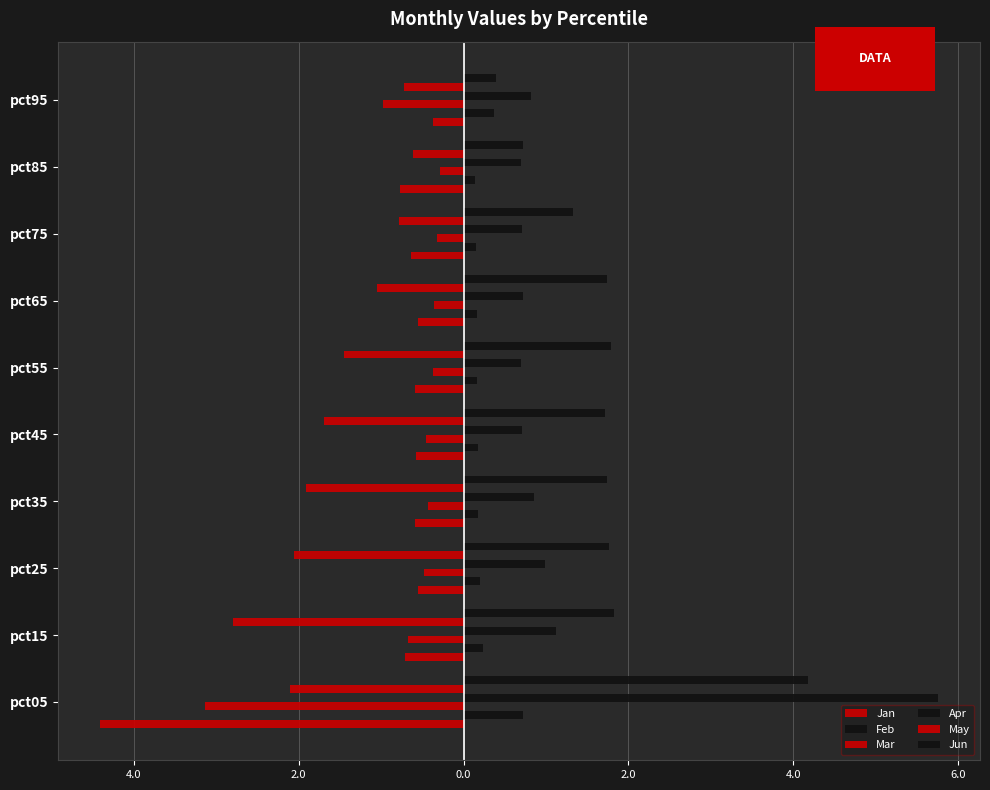

Reading right to left, extract all data points from this chart.

Jan: -0.4	-0.8	-0.6	-0.6	-0.6	-0.6	-0.6	-0.6	-0.7	-4.4
Feb: 0.4	0.1	0.2	0.2	0.2	0.2	0.2	0.2	0.2	0.7
Mar: -1.0	-0.3	-0.3	-0.4	-0.4	-0.5	-0.4	-0.5	-0.7	-3.1
Apr: 0.8	0.7	0.7	0.7	0.7	0.7	0.9	1.0	1.1	5.8
May: -0.7	-0.6	-0.8	-1.1	-1.5	-1.7	-1.9	-2.1	-2.8	-2.1
Jun: 0.4	0.7	1.3	1.7	1.8	1.7	1.7	1.8	1.8	4.2